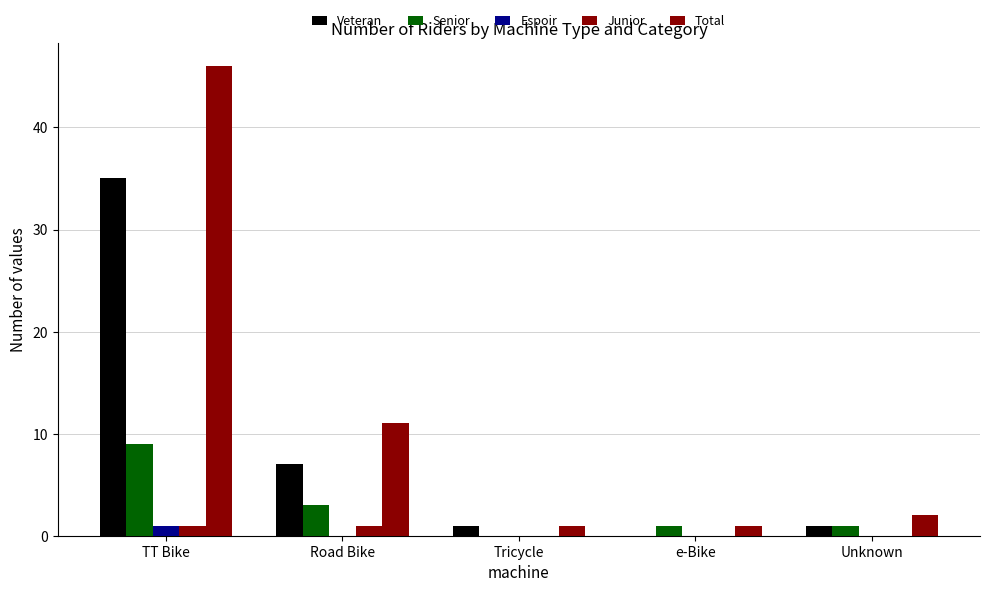

What is the total value across all series at TT Bike?

92